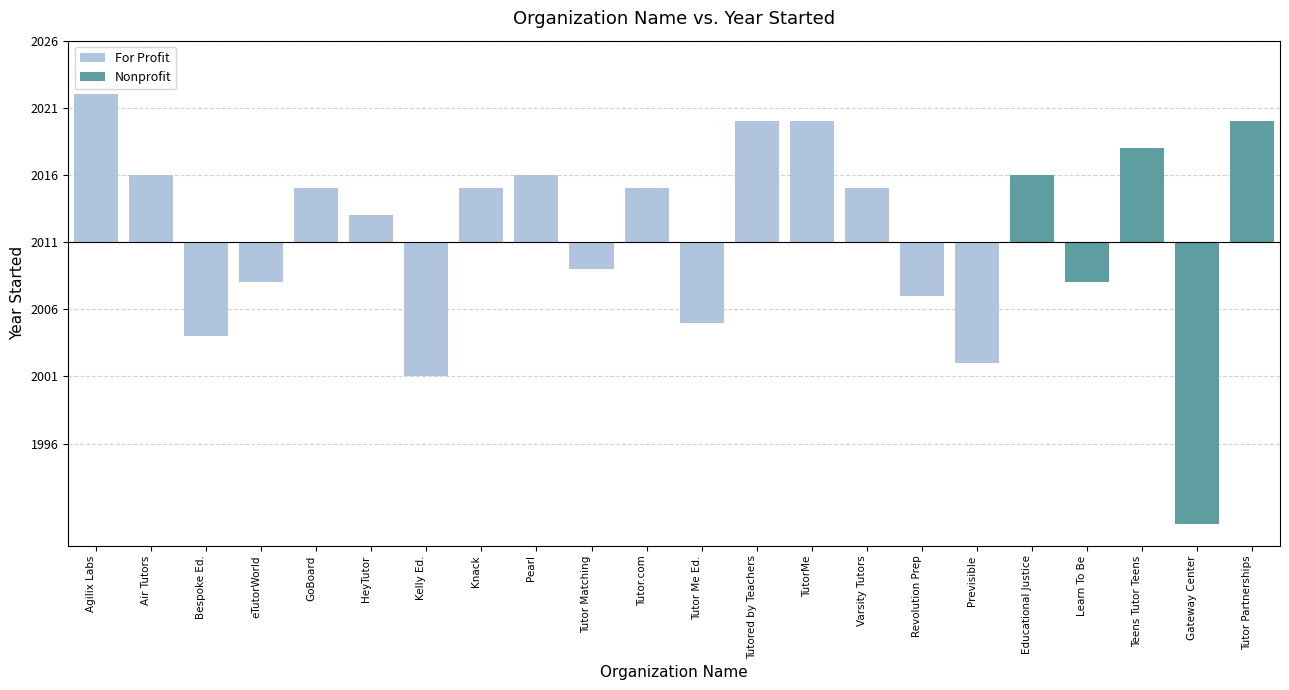

Are the bars horizontal?

No